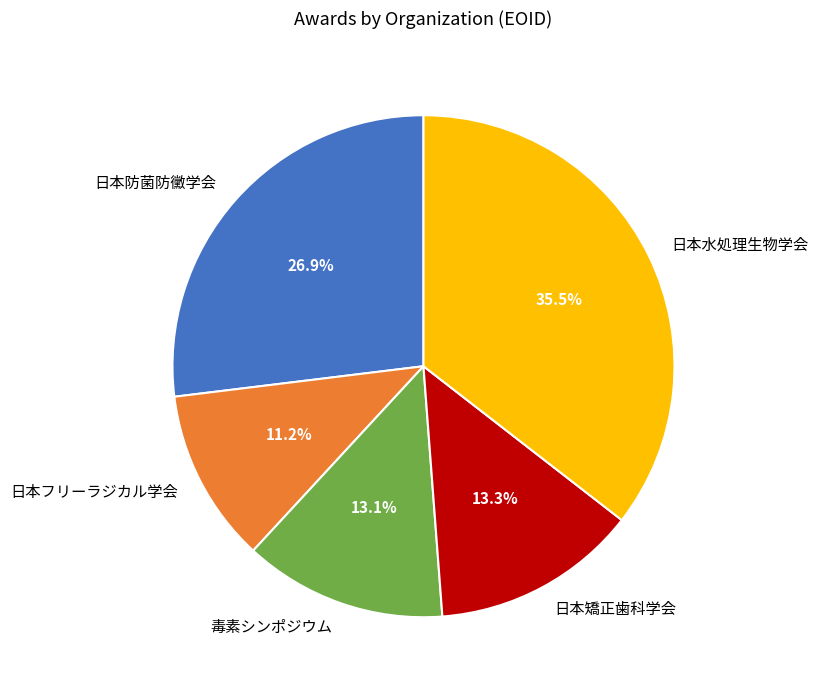

Between 毒素シンポジウム and 日本防菌防黴学会, which is larger?

日本防菌防黴学会